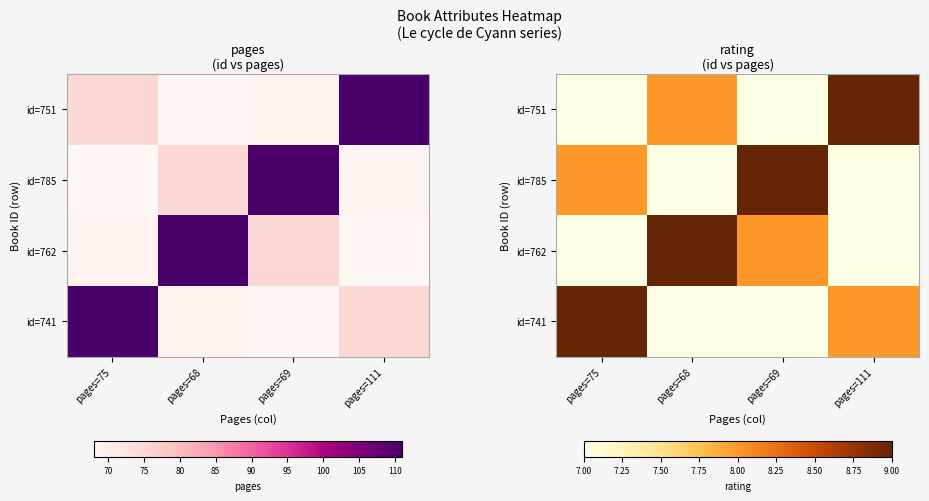

At pages=69, list the series in order from largest to smallest.

id=785, id=762, id=751, id=741